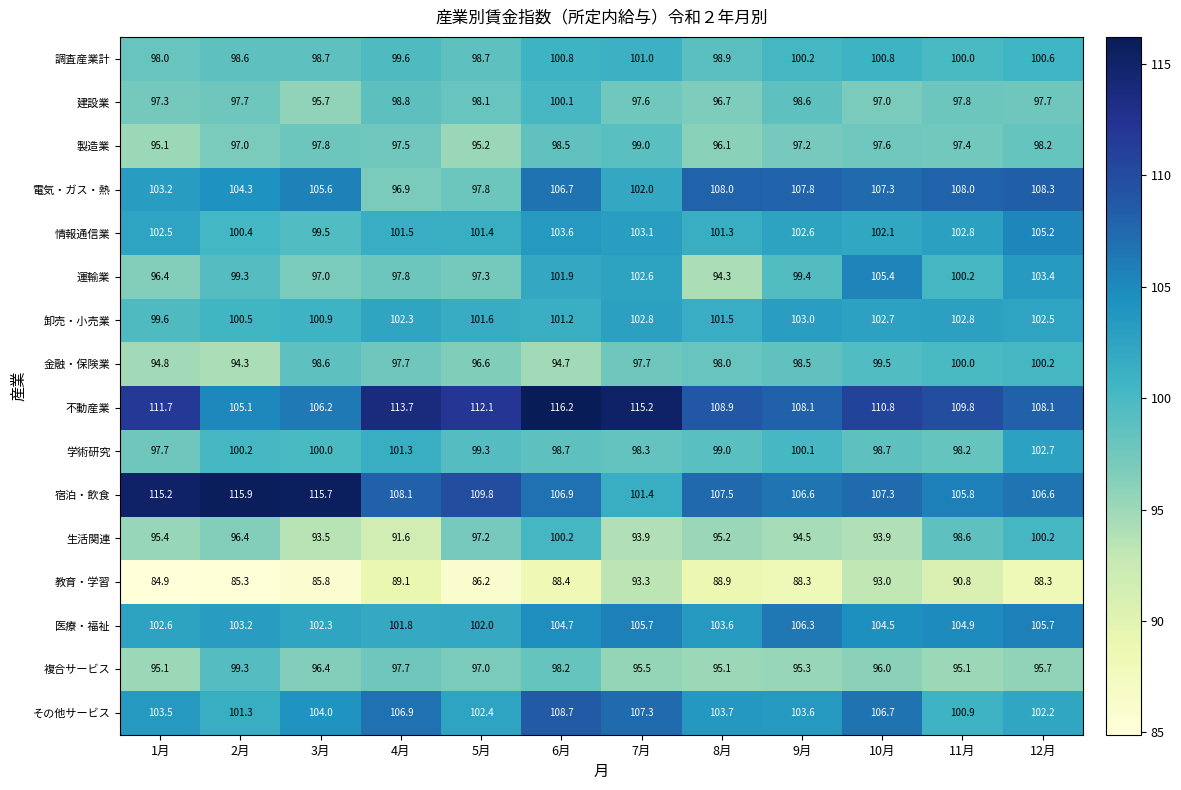

What is the sum of all 電気・ガス・熱 values?

1255.9